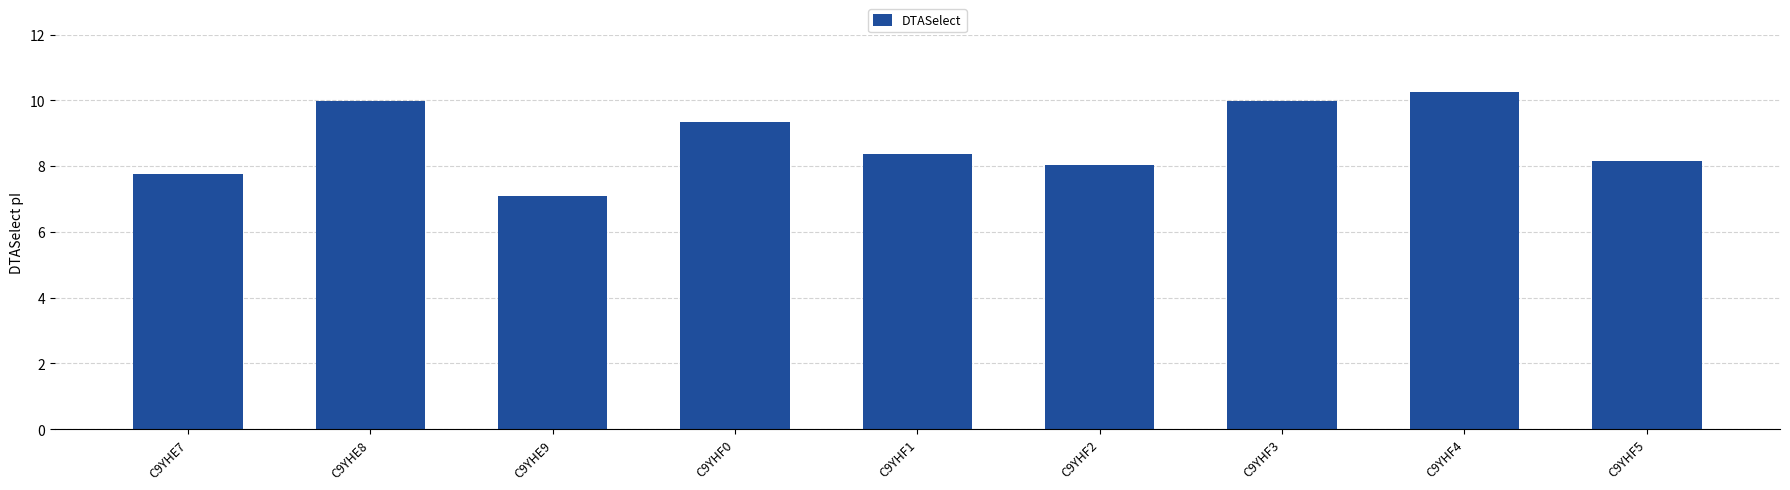

Reading left to right, what are all the values shown in this chart?

7.8	10.0	7.1	9.4	8.4	8.0	10.0	10.3	8.1